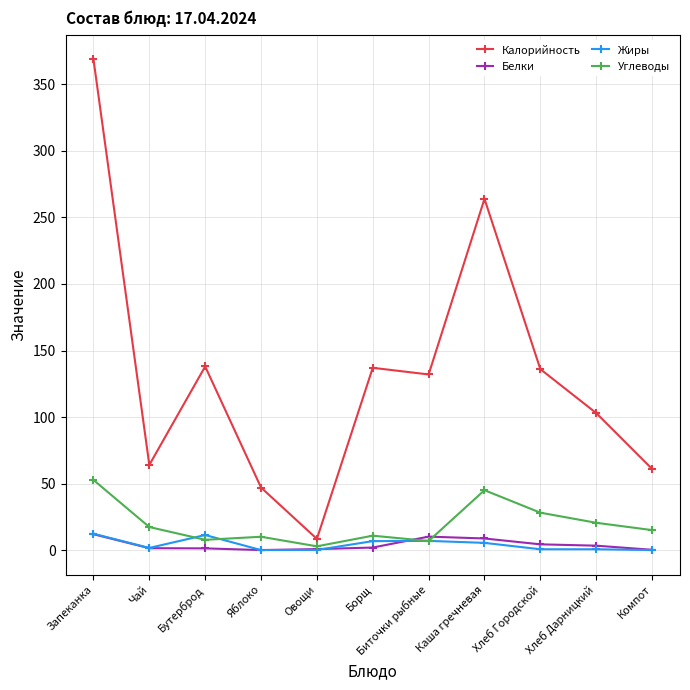

How many data points does each series have?

11